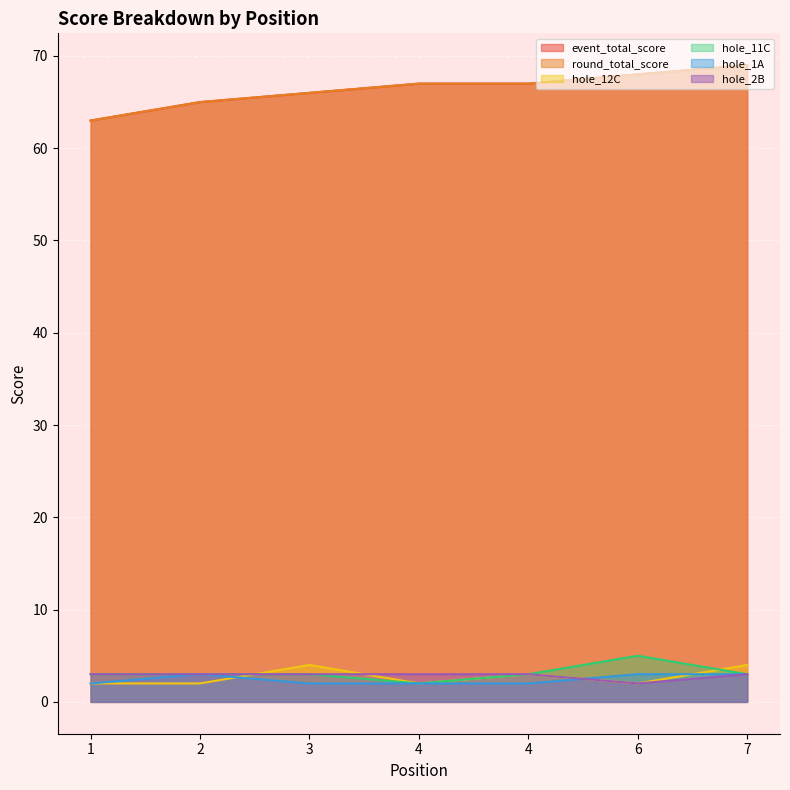

Which series has the largest range (max minus min)?

event_total_score